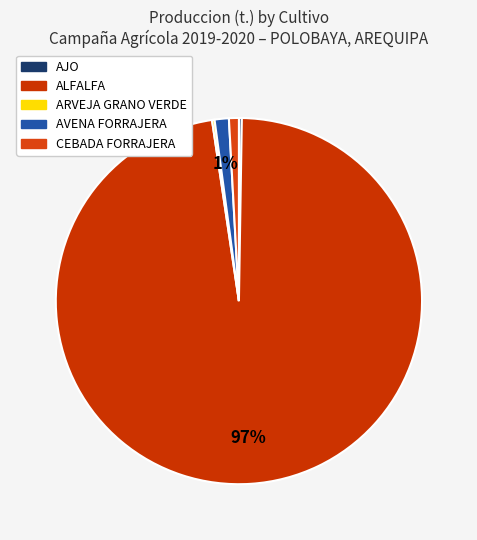

What is the change in value from AJO to ARVEJA GRANO VERDE?

-16.0